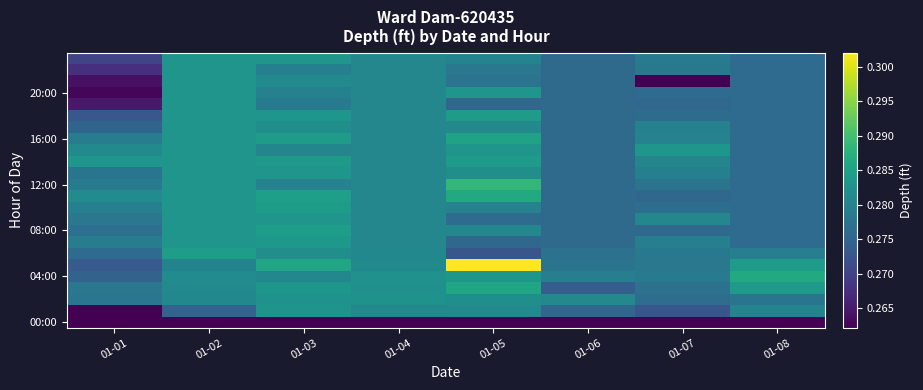

How many categories are shown in the chart?

8